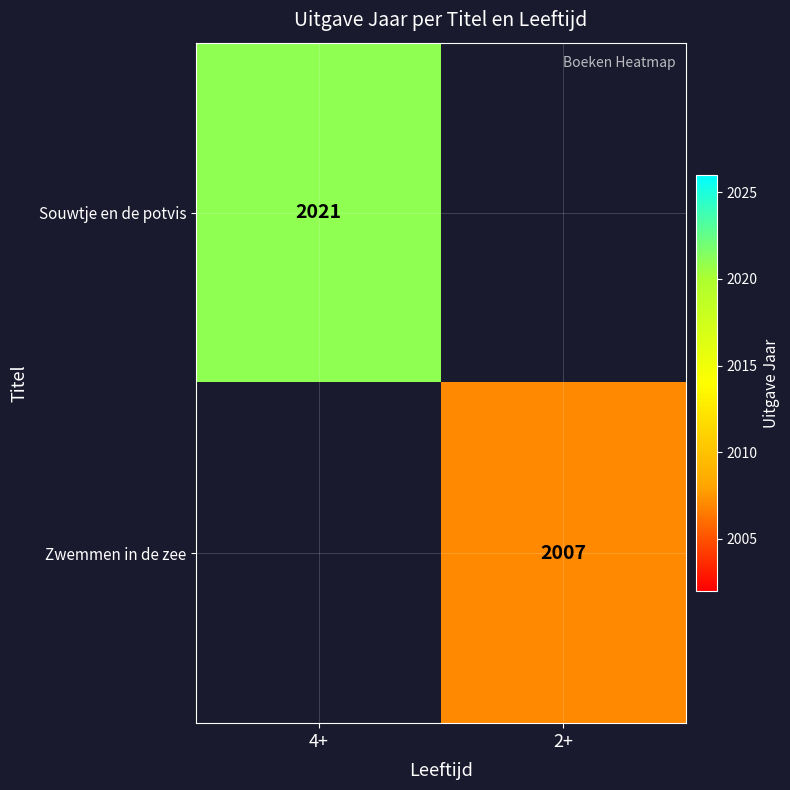

What is the greatest value displayed?

2021.0